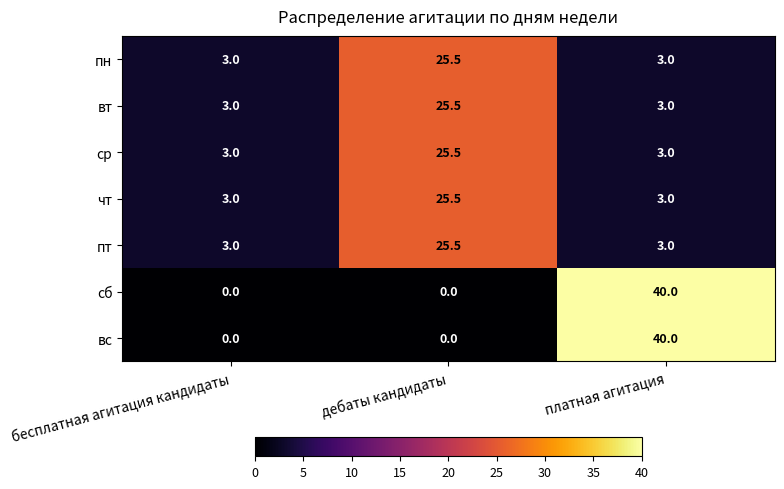

What is the sum of all вт values?

31.5